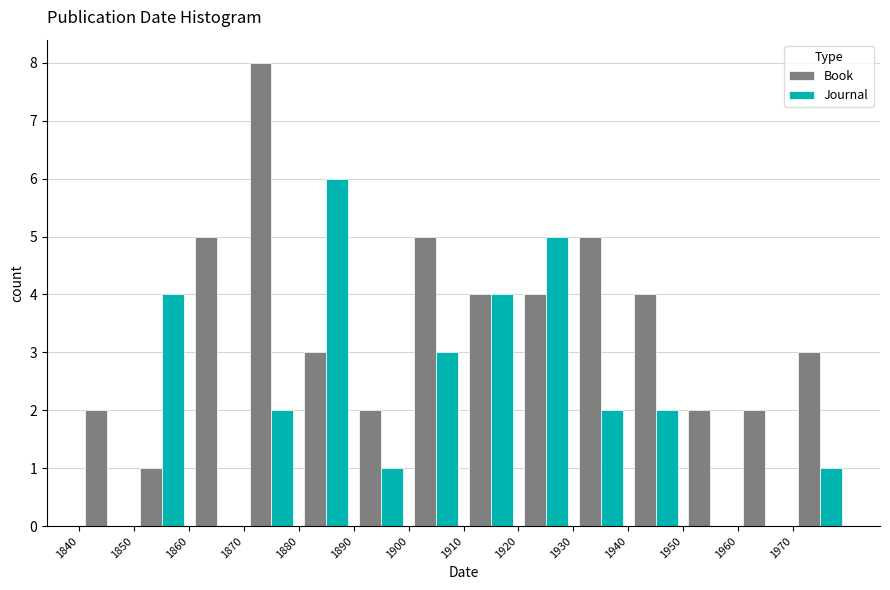

In the Book series, which range on the x-axis has the tallest bar?

1870 to 1880